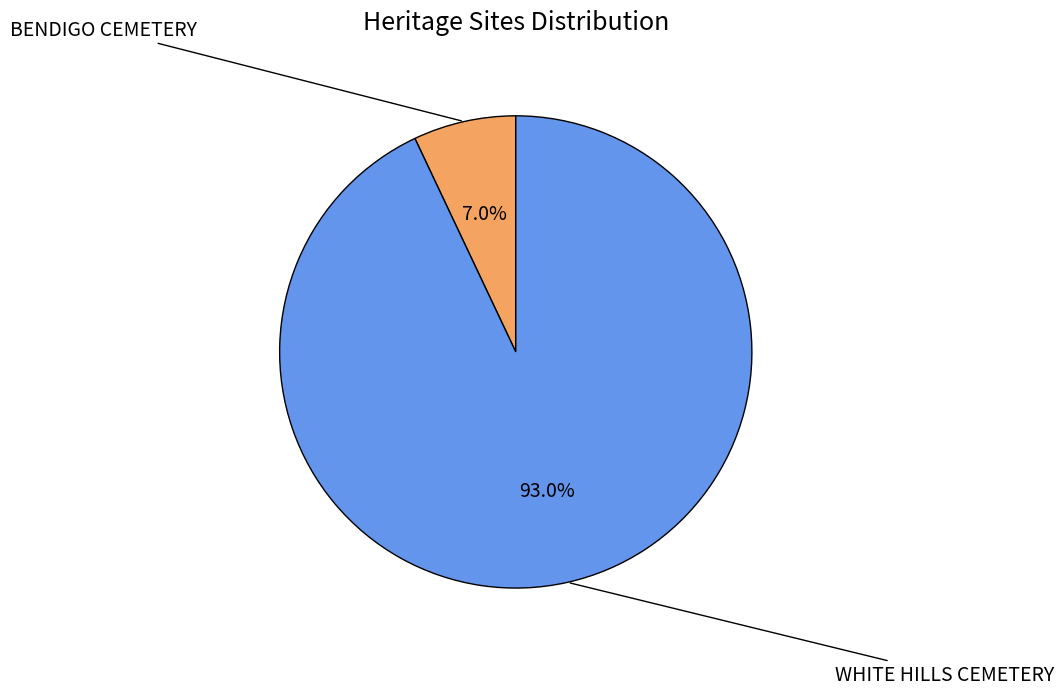

Does any single category account for the majority?

Yes